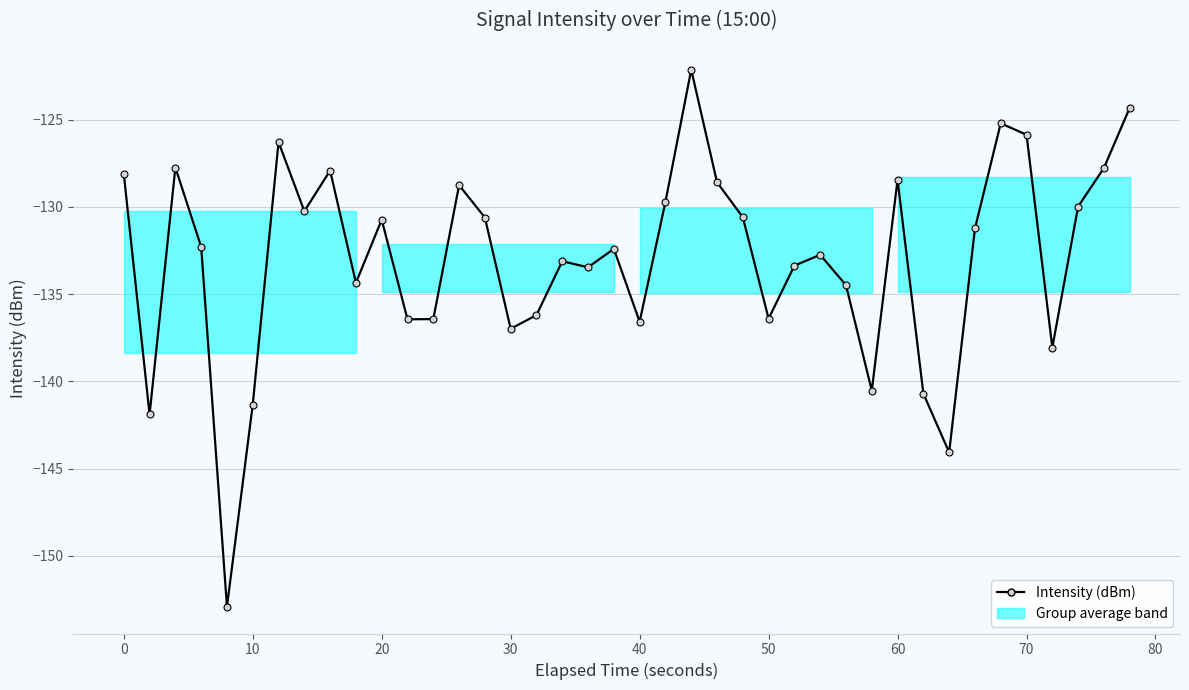

What is the maximum value shown in the chart?

-122.1